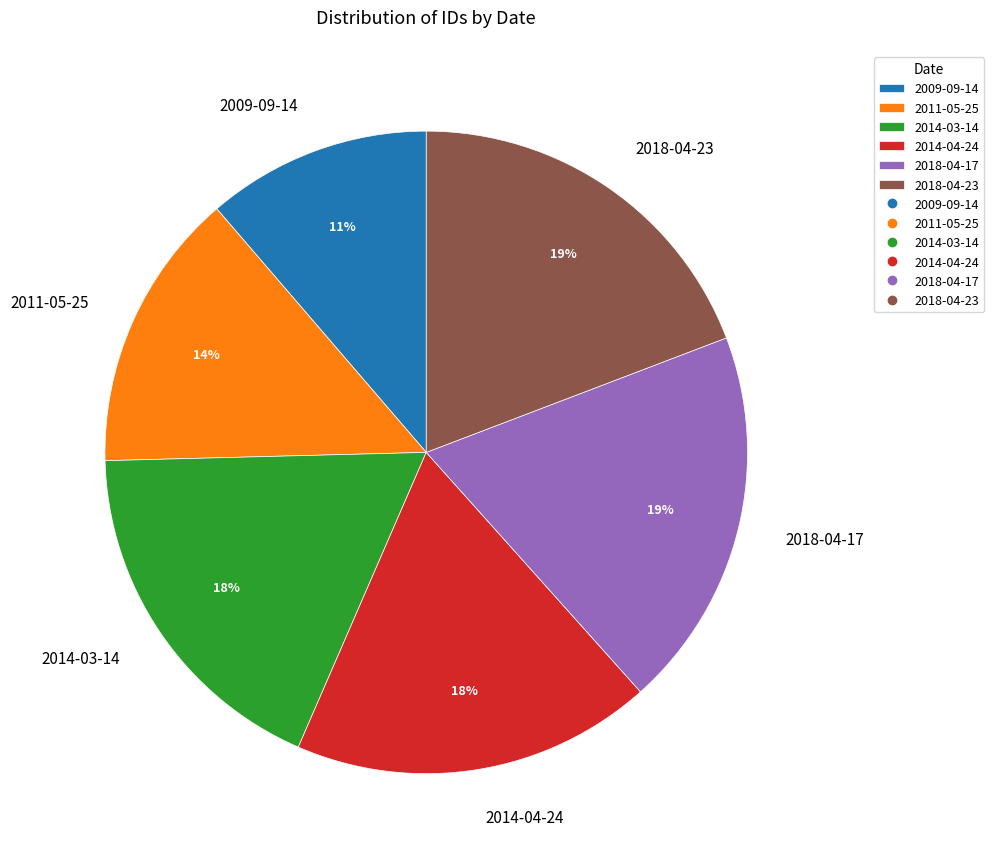

How many segments does this pie chart have?

6